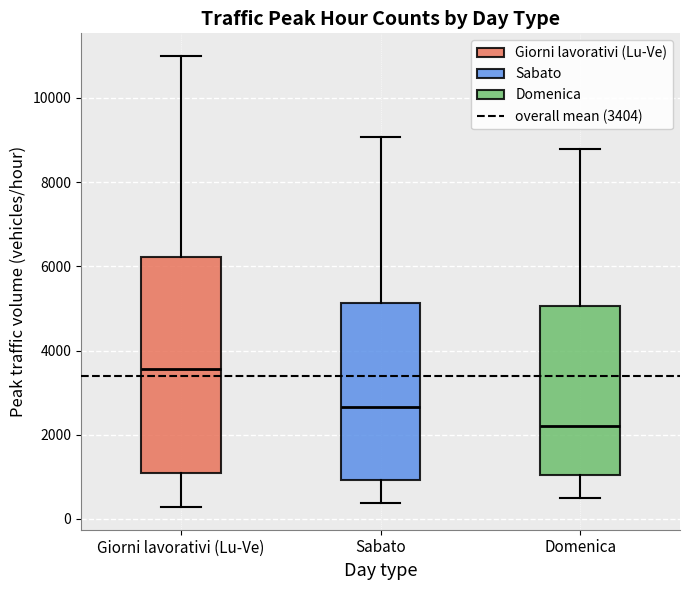

Where does the median line of the box for Sabato sit on the y-axis? The values are not printed on the chart, so give them approximately, as read against the axis.

2600